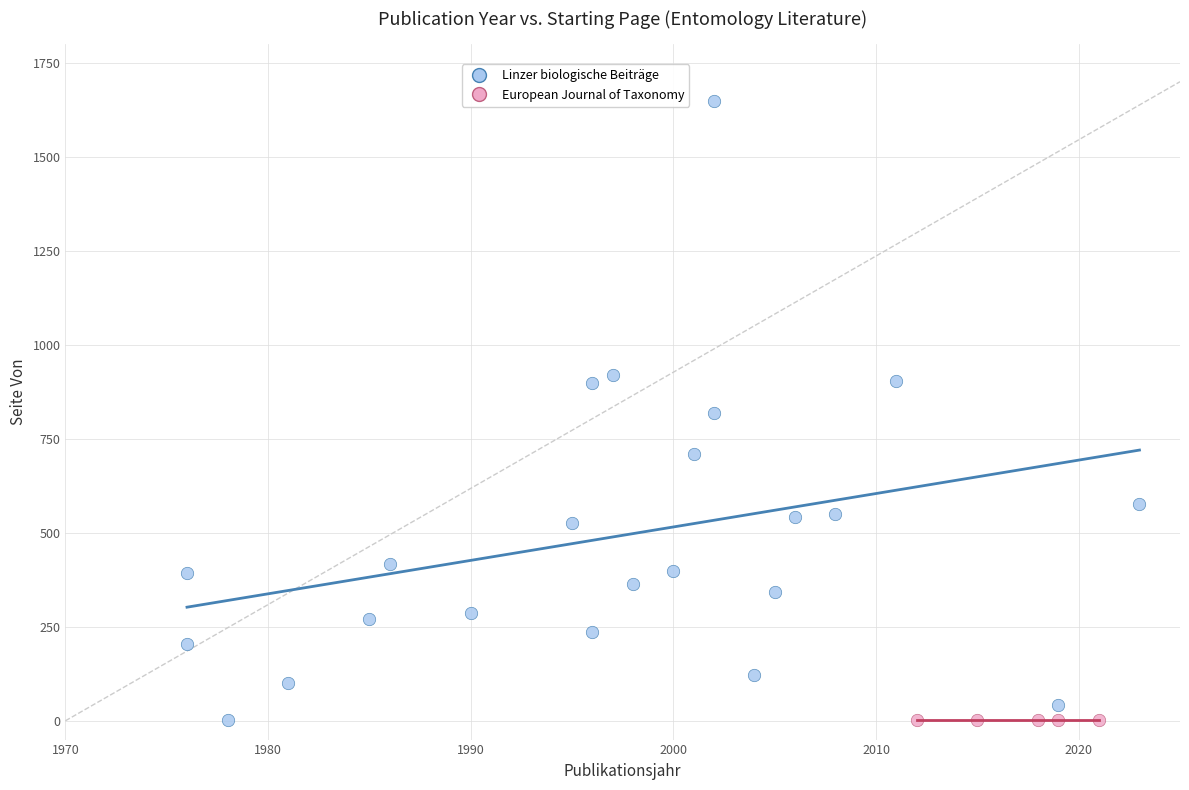

Which series contains the highest Y value?

Linzer biologische Beiträge